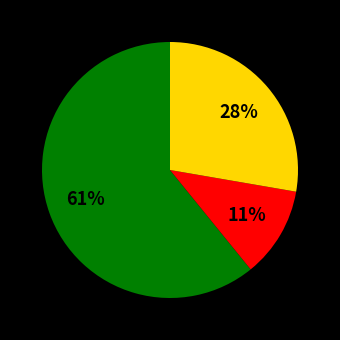

Is there any slice that represents more than half of the pie?

Yes